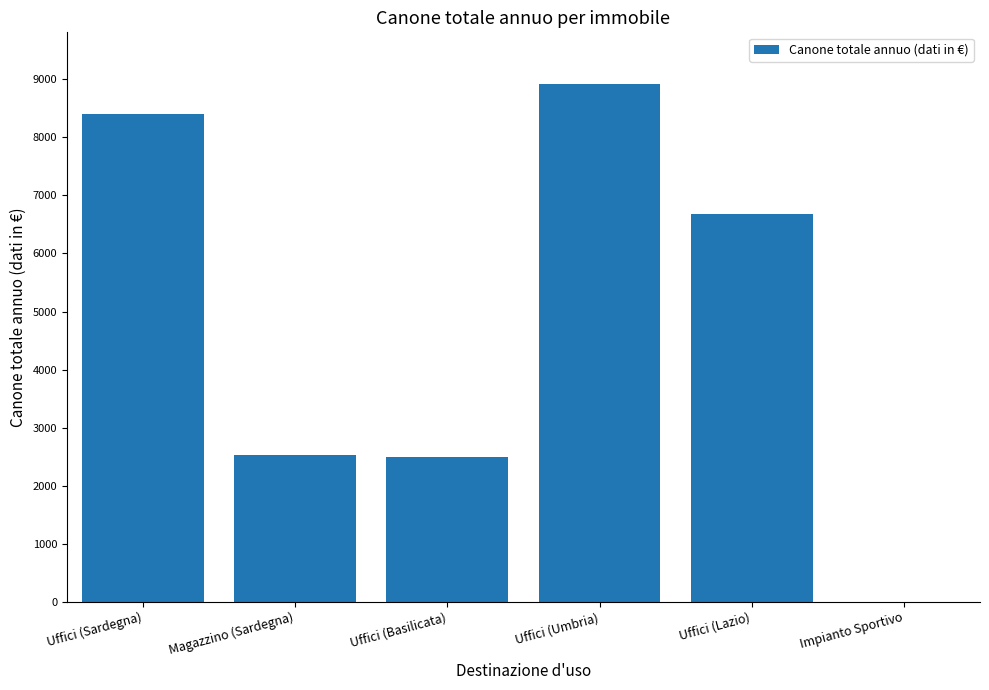

How many positive values are there?

5